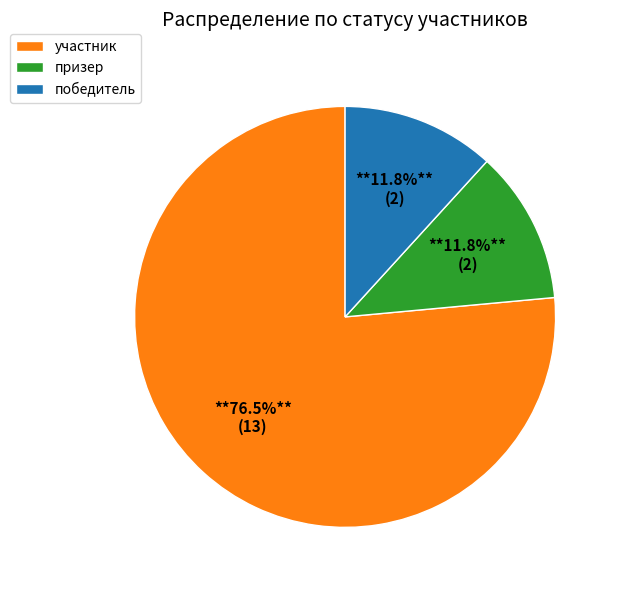

To the nearest percent, what is the combined percentage of победитель and призер?

24%